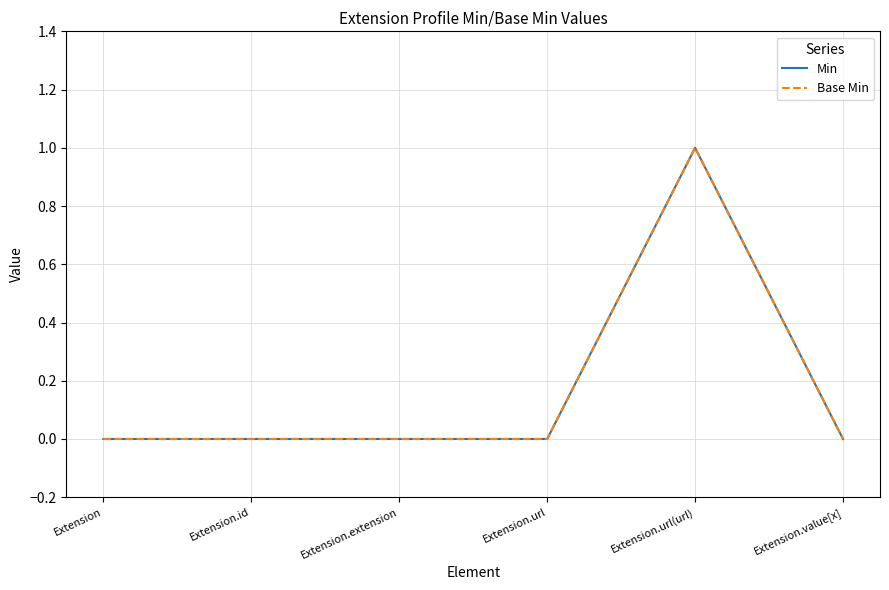

How many lines are shown in the chart?

2